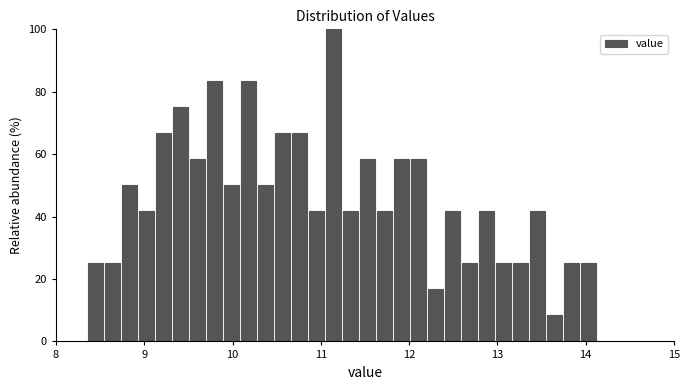

Around what value on the x-axis is the tallest bar? Give the approximate position of its centre, as read against the axis.

11.1